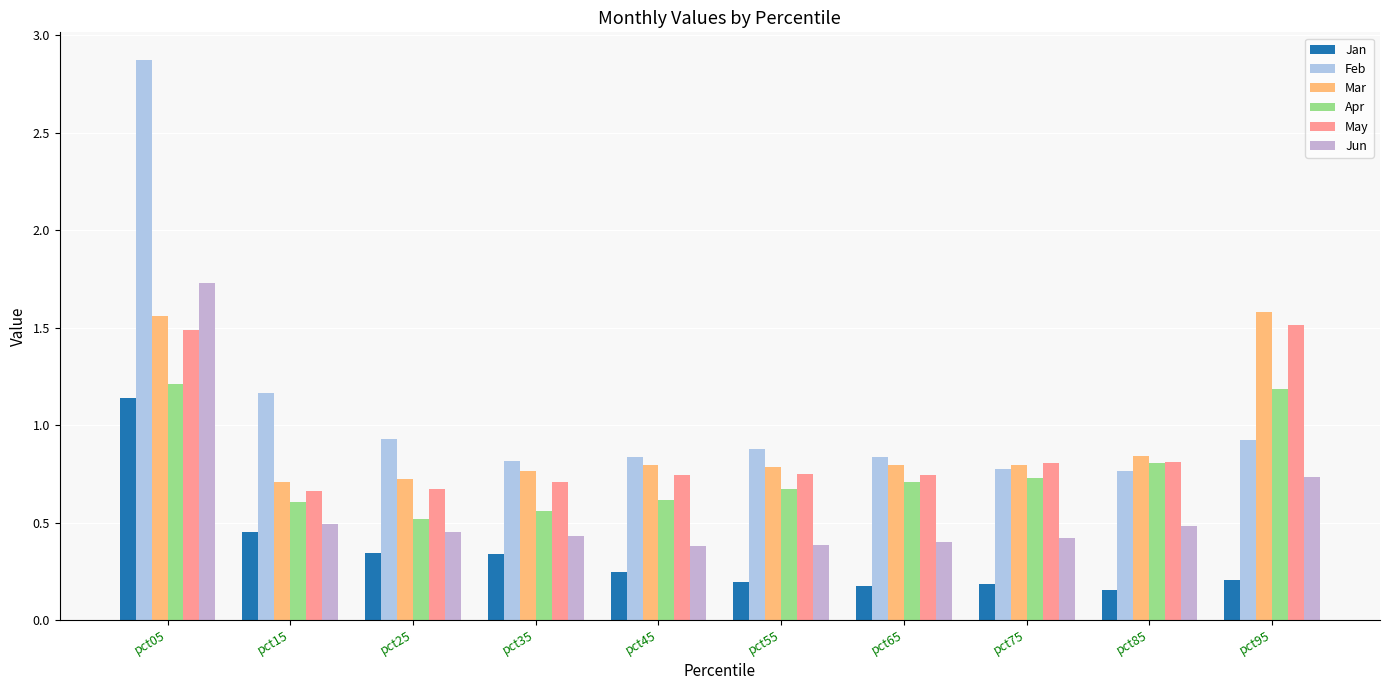

The Jan series shows 0.1 at pct25. True or false?

False